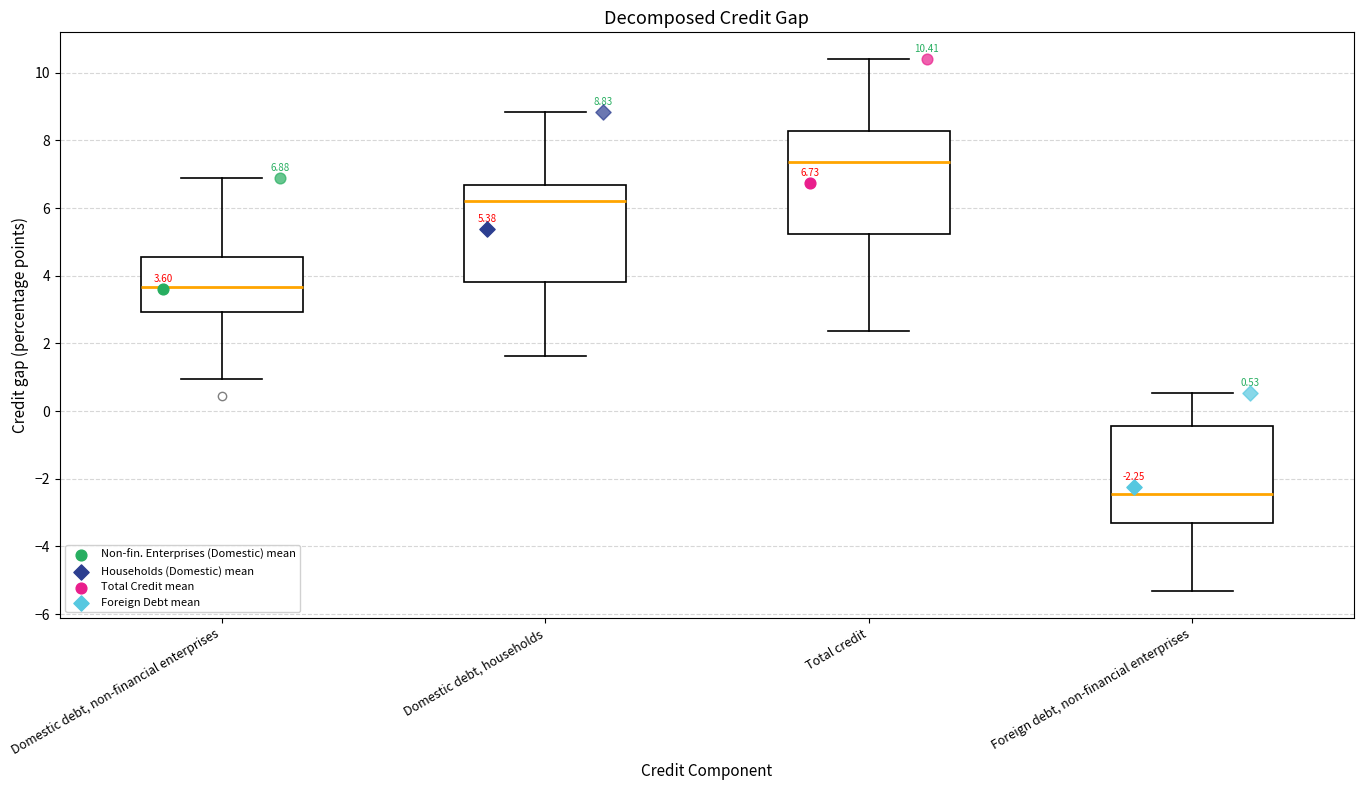

Which box's median line is the highest?

Total credit